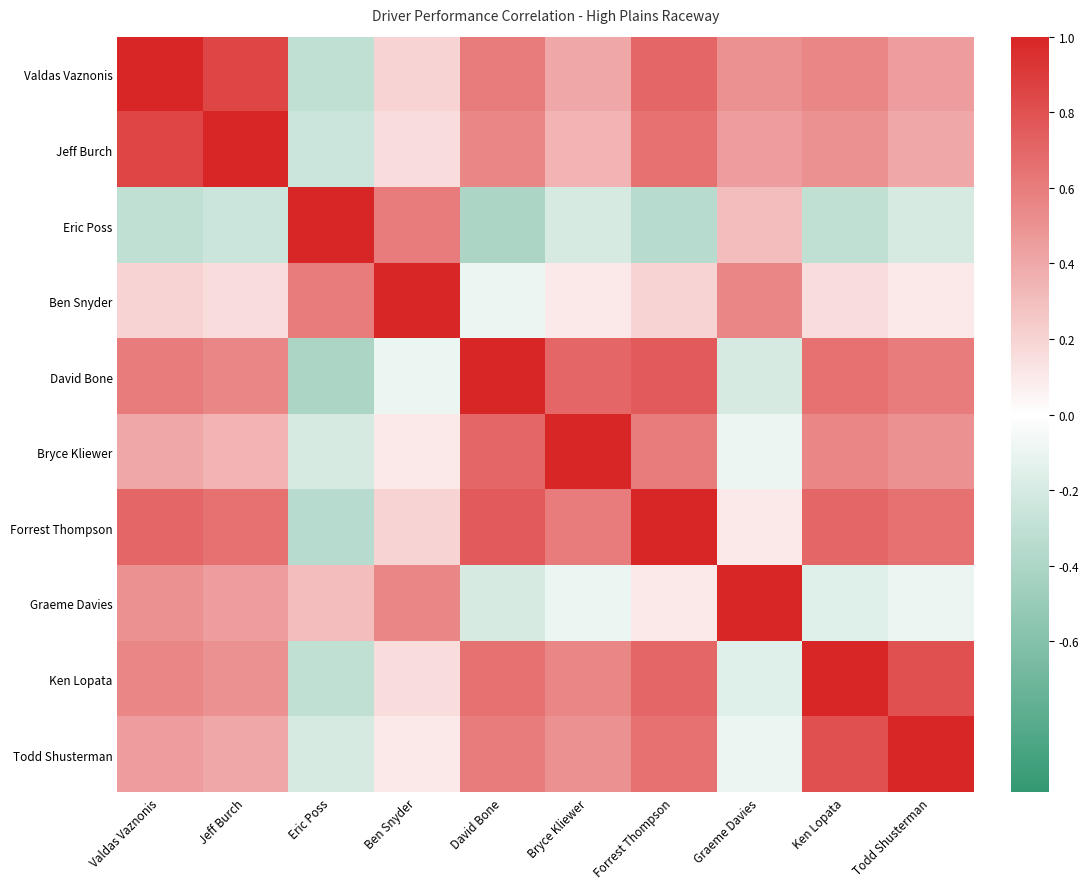

How many distinct data groups are displayed?

10